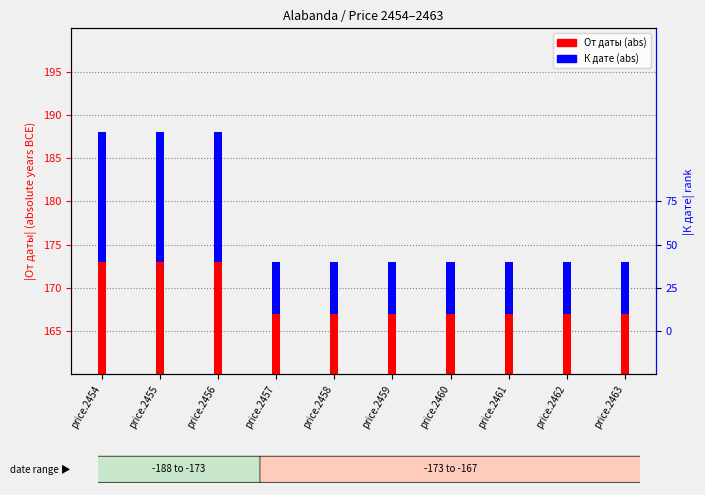

True or false: the data shows 173 at price.2459.

True